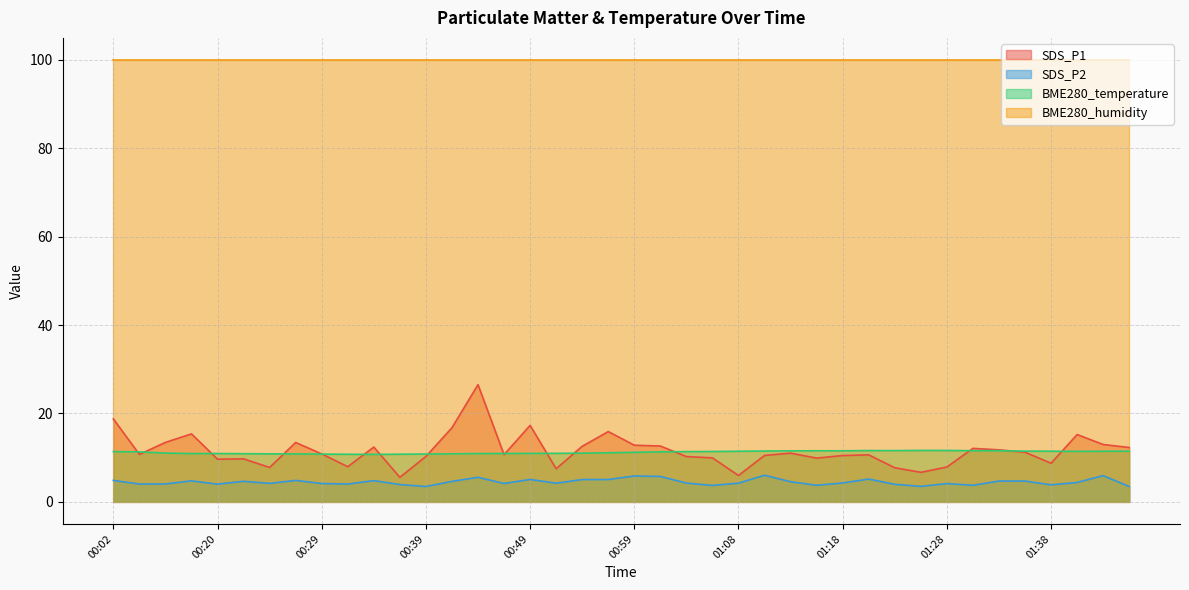

Which series has the largest total across all categories?

BME280_humidity